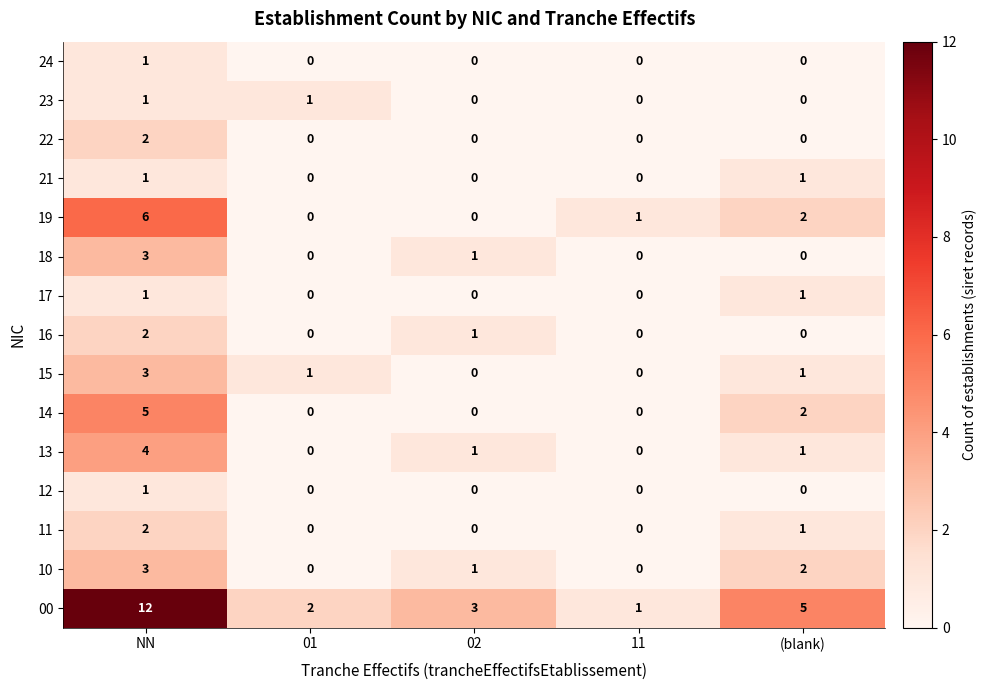

What is the sum of all 14 values?

7